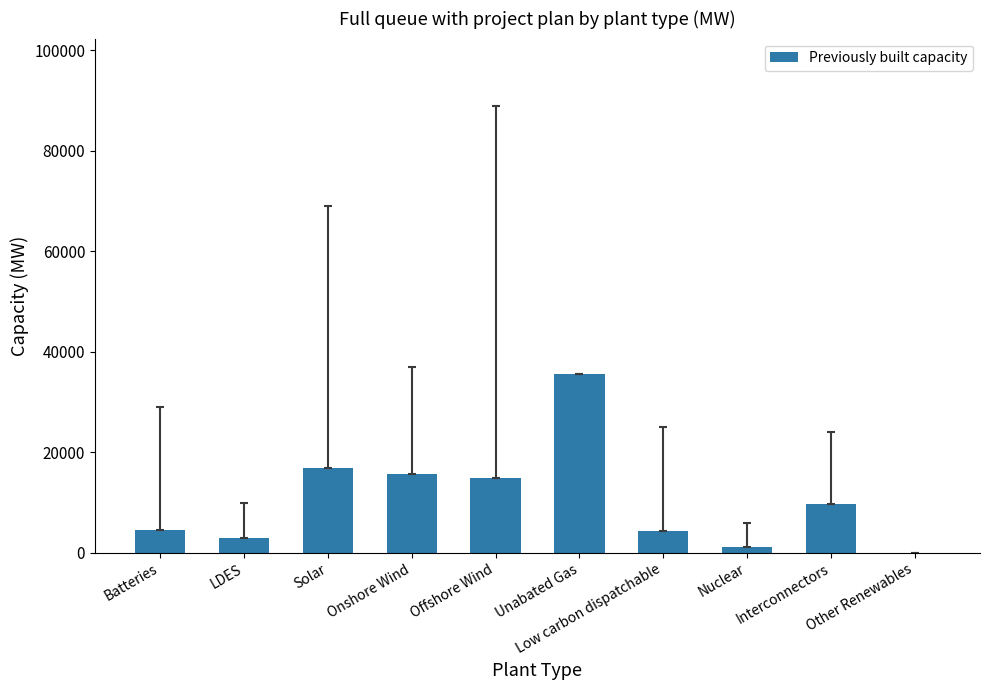

The chart shows a value of 22492 at Unabated Gas. True or false?

False